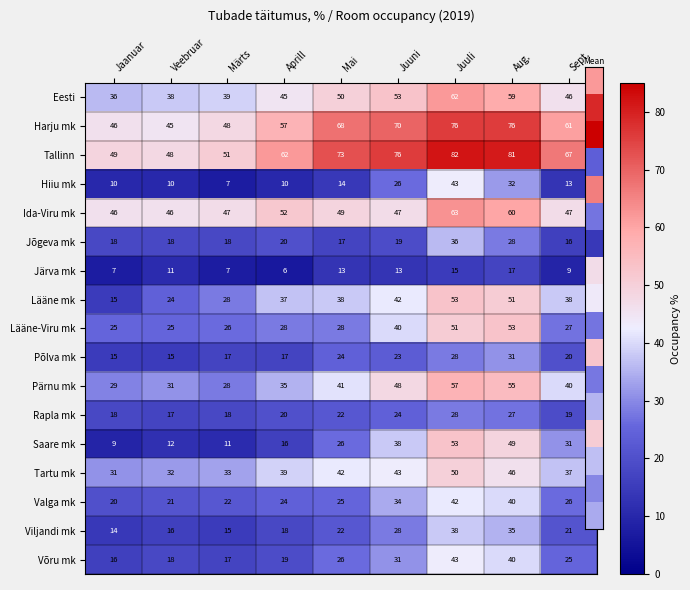

Which series has the largest range (max minus min)?

Saare mk